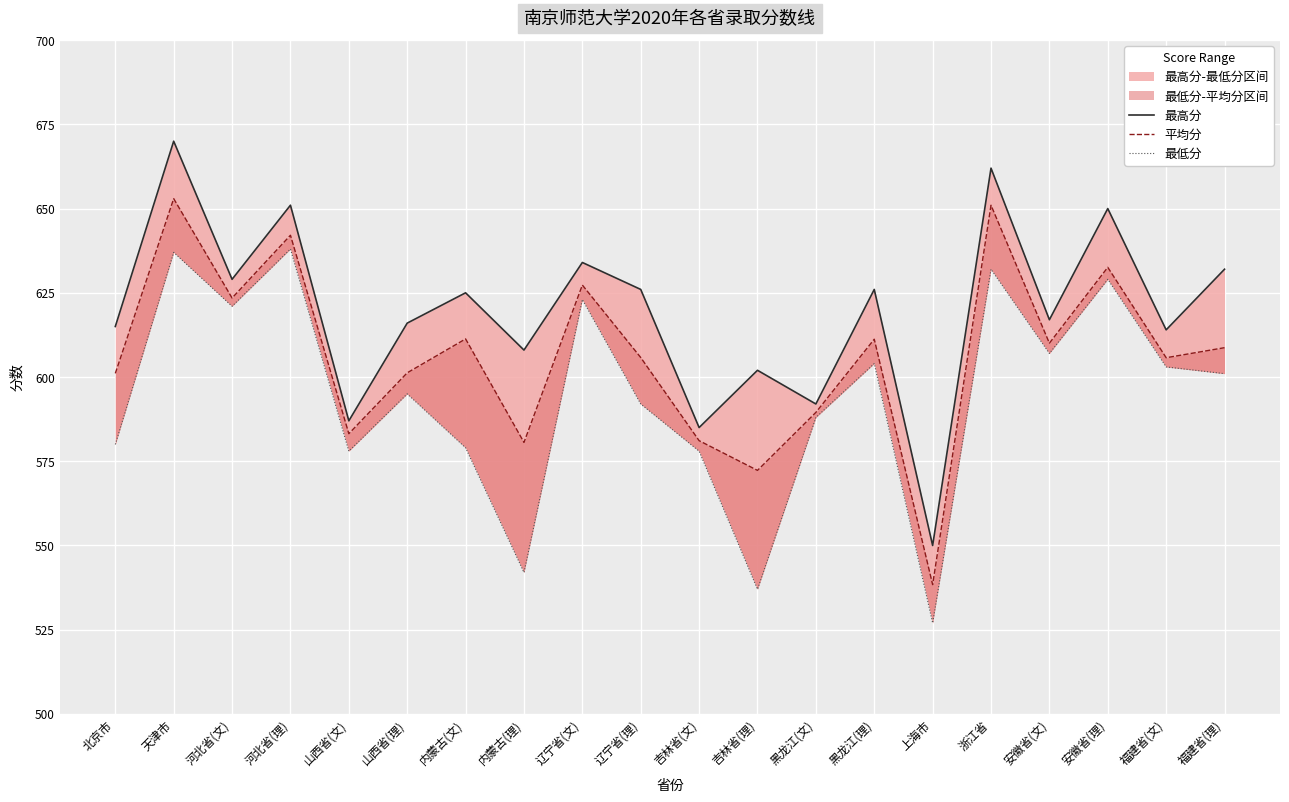

What is the total value across all series at 福建省(理)?

1841.7